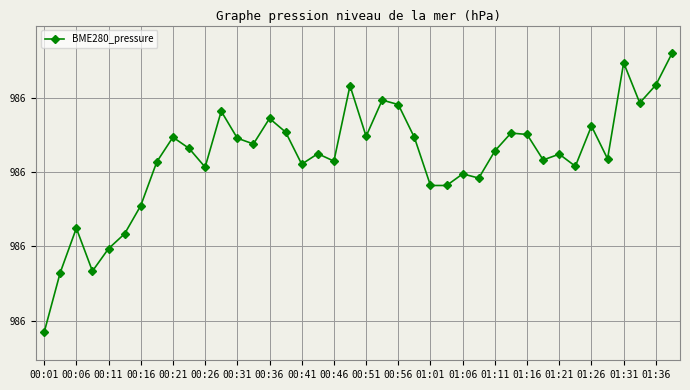

At which category does the chart reach its minimum across all series?

00:01